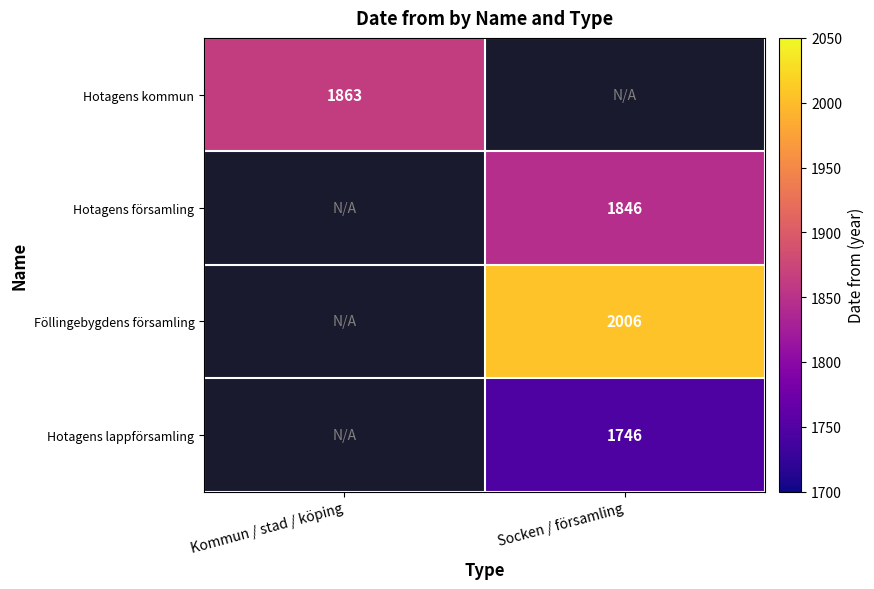

Is it true that Föllingebygdens församling equals 3106 at Socken / församling?

False